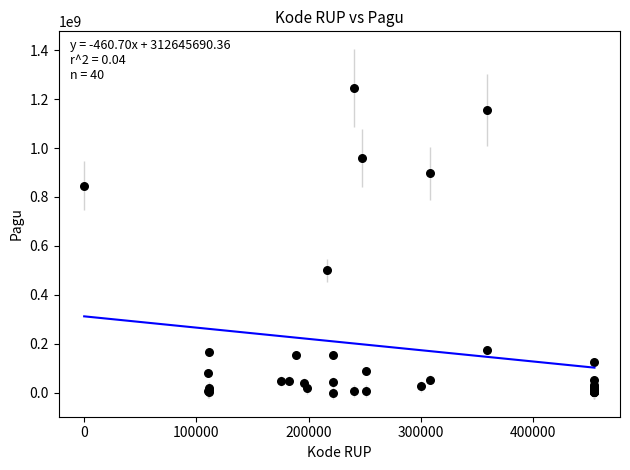

What Y value in the scatter plot is closest to 622840000?

499932000